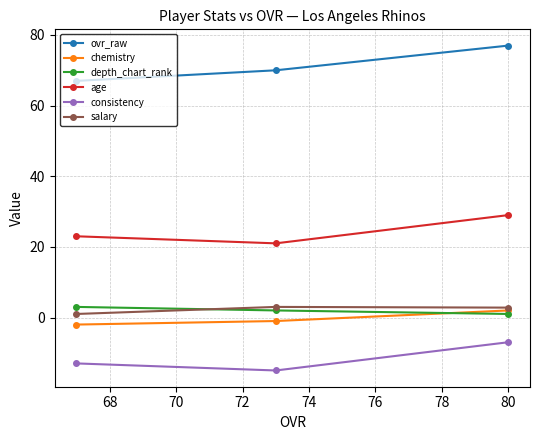

What is the difference between the maximum and second lowest values in the depth_chart_rank series?

1.0